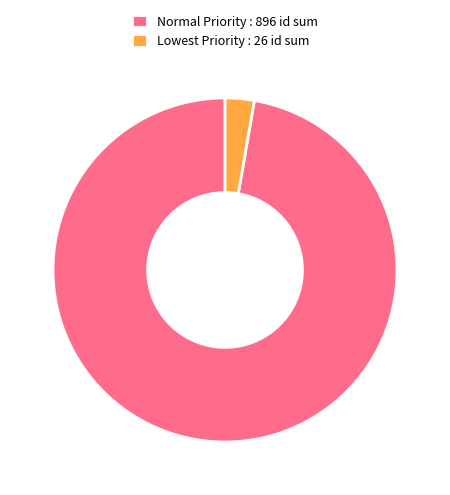

Rank the categories by value from lowest to highest.

Lowest Priority : 26 id sum, Normal Priority : 896 id sum